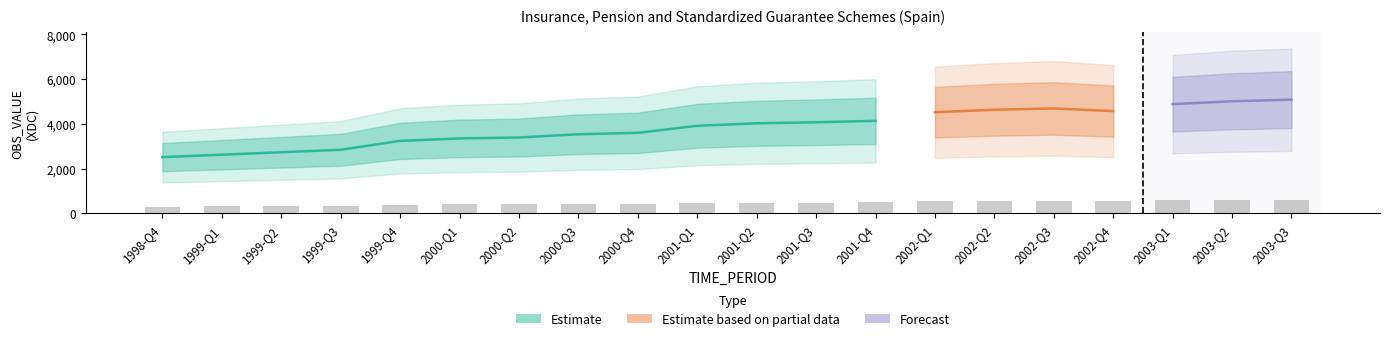

Reading right to left, extract all data points from this chart.

2003-Q3=609.7	2003-Q2=601.0	2003-Q1=585.7	2002-Q4=548.3	2002-Q3=562.7	2002-Q2=555.5	2002-Q1=542.4	2001-Q4=496.1	2001-Q3=488.5	2001-Q2=483.0	2001-Q1=469.8	2000-Q4=431.9	2000-Q3=424.4	2000-Q2=406.9	2000-Q1=402.0	1999-Q4=388.9	1999-Q3=341.3	1999-Q2=328.1	1999-Q1=314.9	1998-Q4=301.9